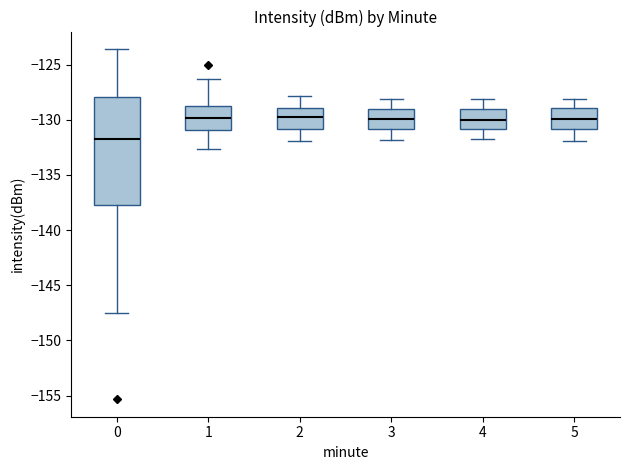

Reading left to right, transcribe this box plot: for each box, give where its median line is, the range the box spans, and where its two whiskers end, as read against the y-axis. The values are not printed on the chart, so give them approximately, as read against the axis.

0: median -131.5, box -137.5 to -128.0, whiskers -147.5 to -123.5
1: median -130.0, box -131.0 to -128.5, whiskers -132.5 to -126.5
2: median -129.5, box -131.0 to -129.0, whiskers -132.0 to -128.0
3: median -130.0, box -131.0 to -129.0, whiskers -132.0 to -128.0
4: median -130.0, box -131.0 to -129.0, whiskers -131.5 to -128.0
5: median -130.0, box -131.0 to -129.0, whiskers -132.0 to -128.0